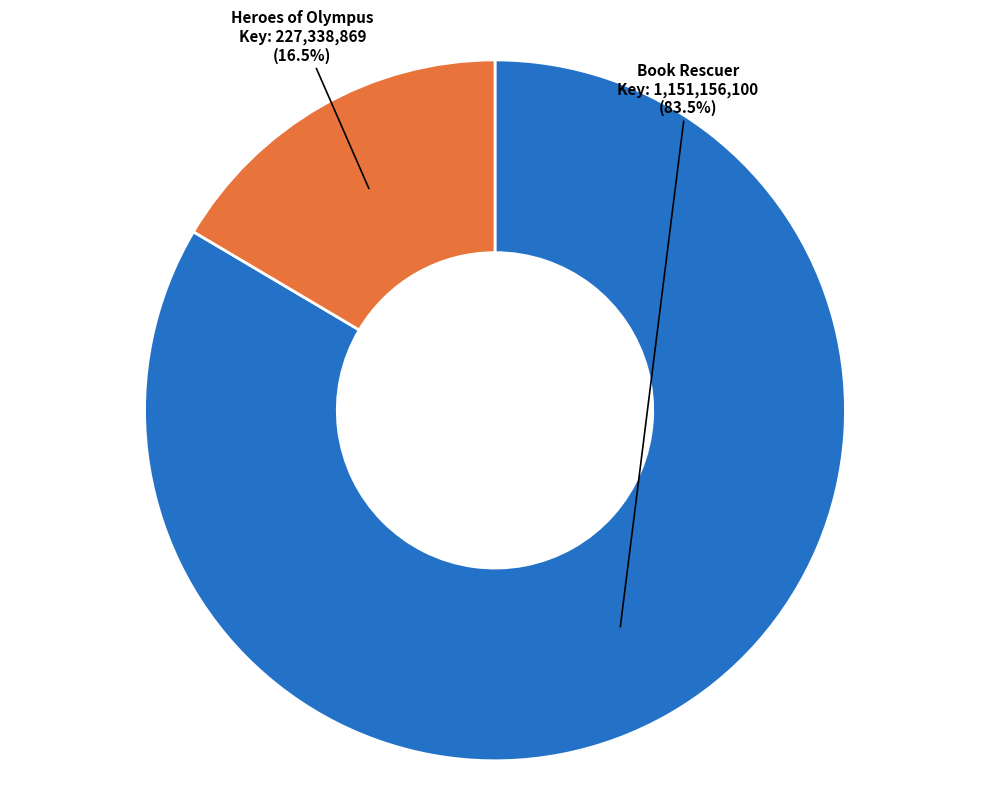

Is there a majority slice in this chart?

Yes